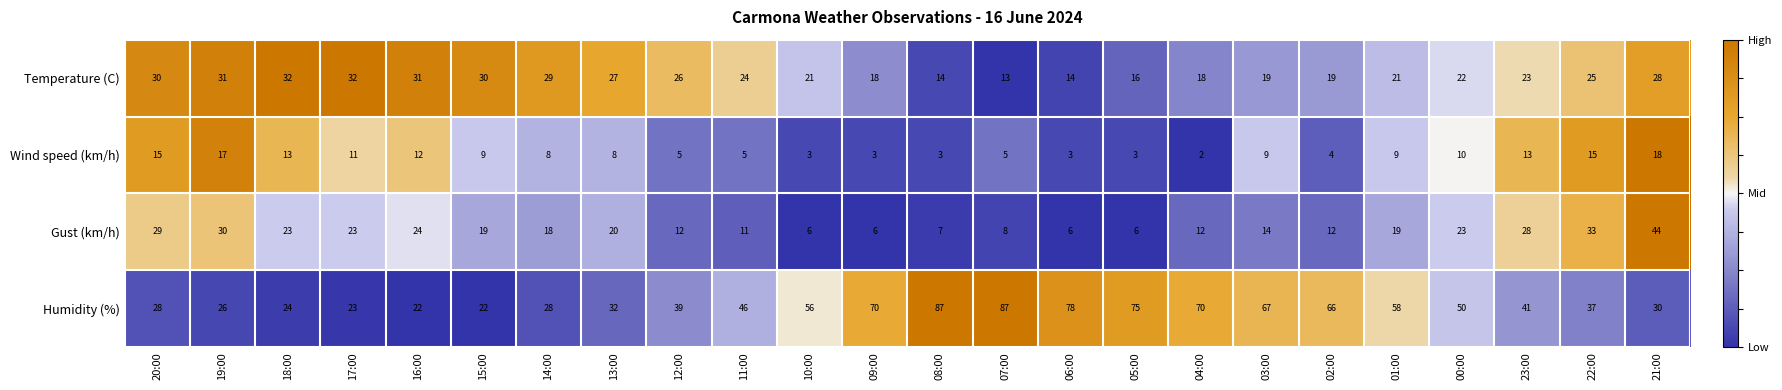

How many data points in Humidity (%) are less than 46?

12